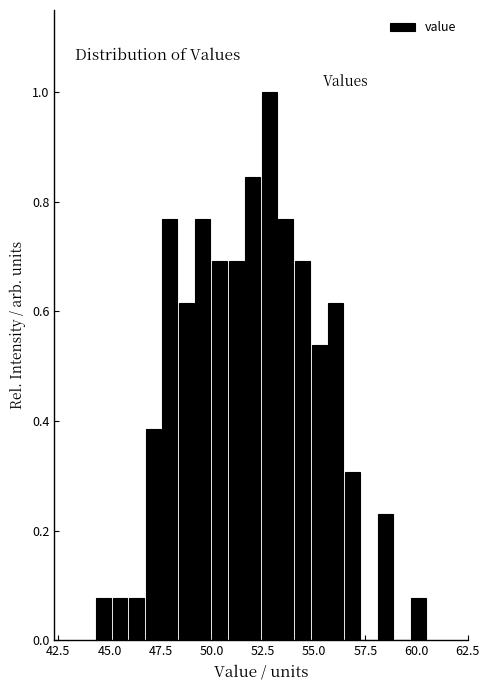

Read against the x-axis, roughly where is the centre of the tallest bar?

53.0